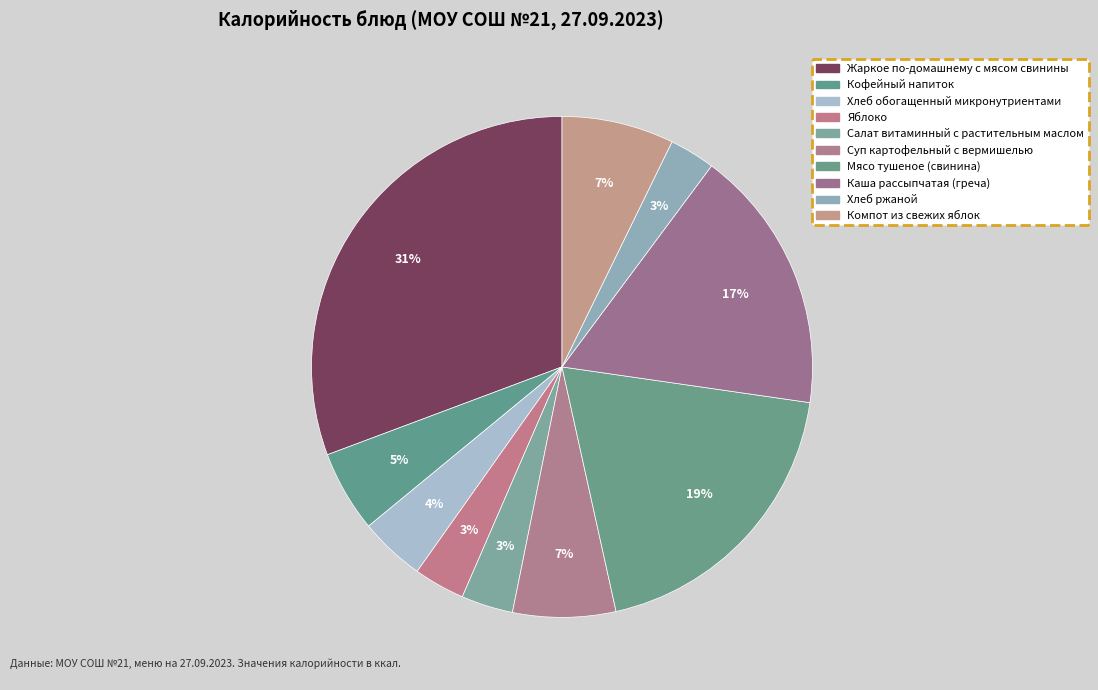

What is the largest slice in the pie chart?

Жаркое по-домашнему с мясом свинины